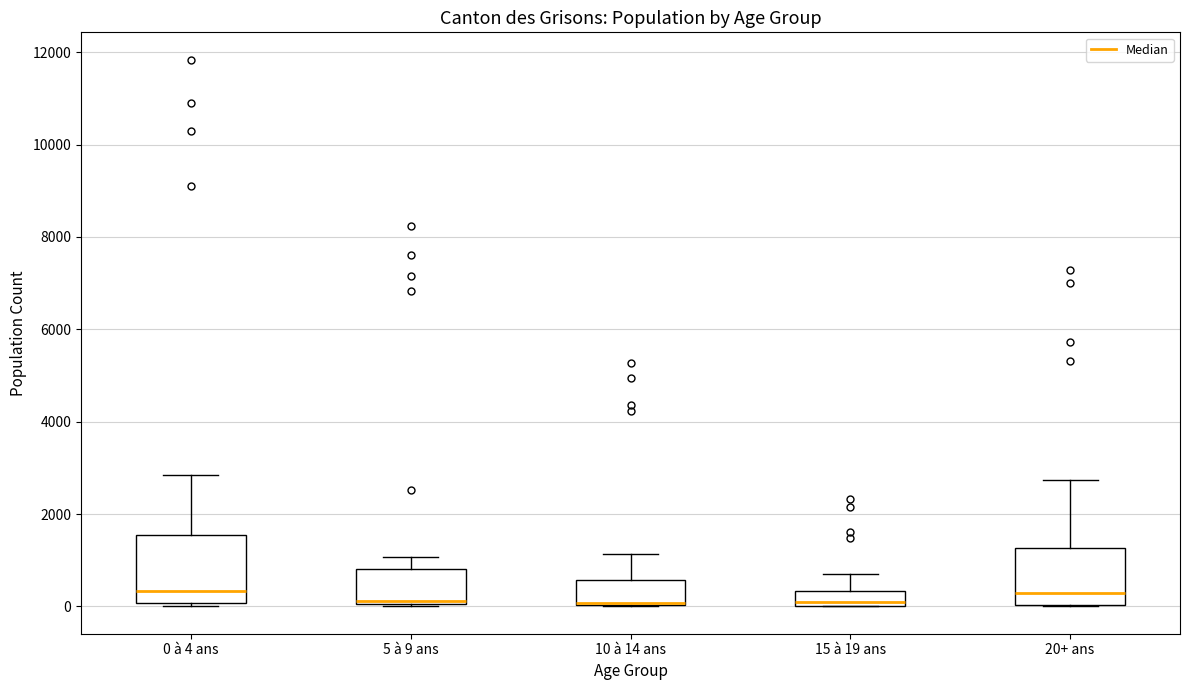

Comparing the boxes themselves (not the whiskers), which one is the tallest?

0 à 4 ans